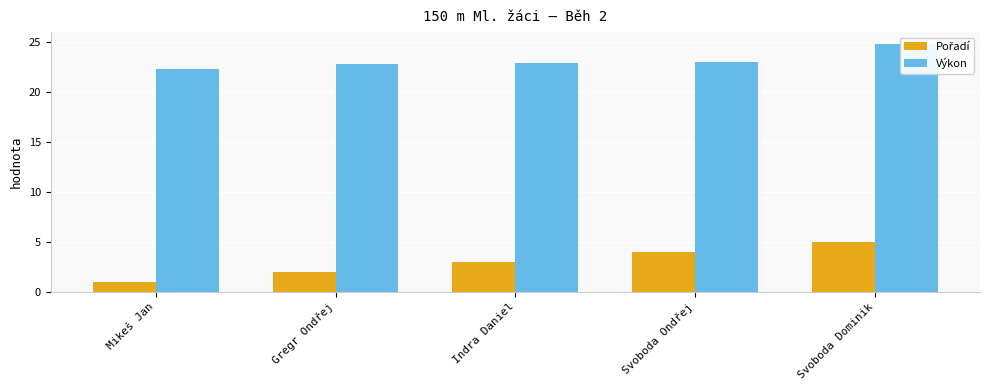

Is it true that Pořadí equals 6.5 at Svoboda Ondřej?

False